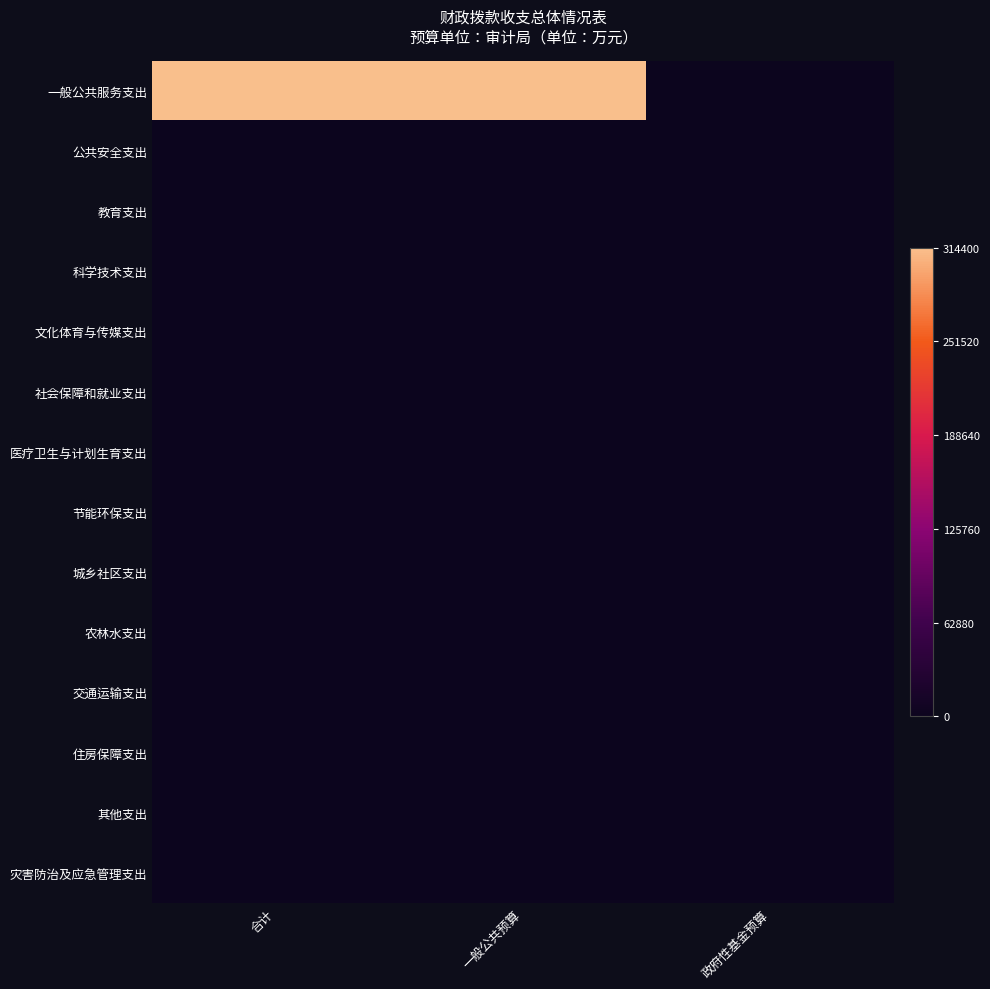

Which has a higher value, 政府性基金预算 or 一般公共预算?

一般公共预算